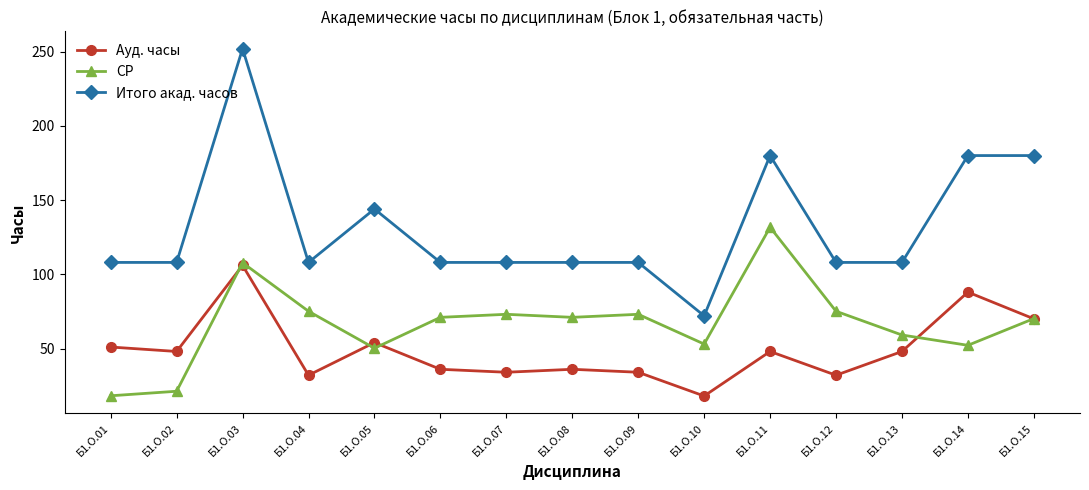

Rank the series by their maximum value, from highest to lowest.

Итого акад. часов, СР, Ауд. часы